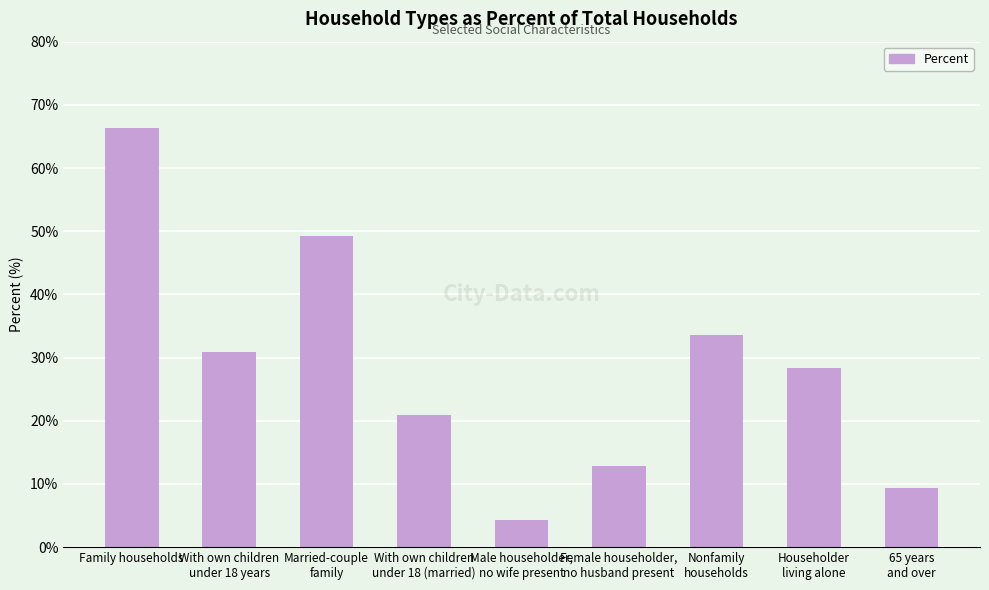

What is the change in value from Family households to Householder
living alone?

-38.1